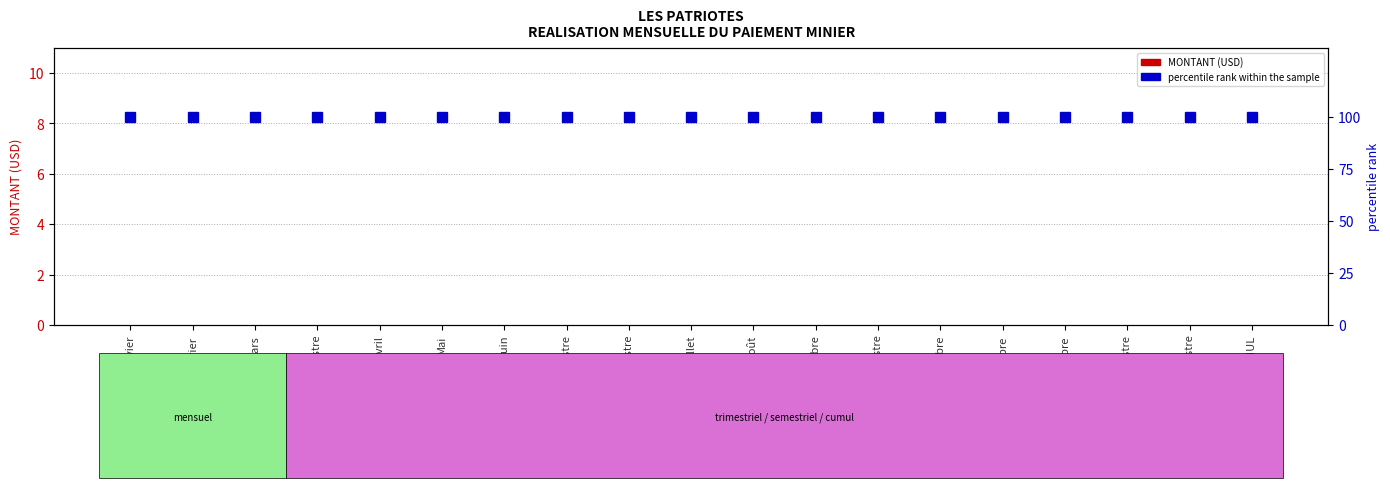

Between Octombre and 2ème Semestre, which series saw the biggest shift?

MONTANT (USD)